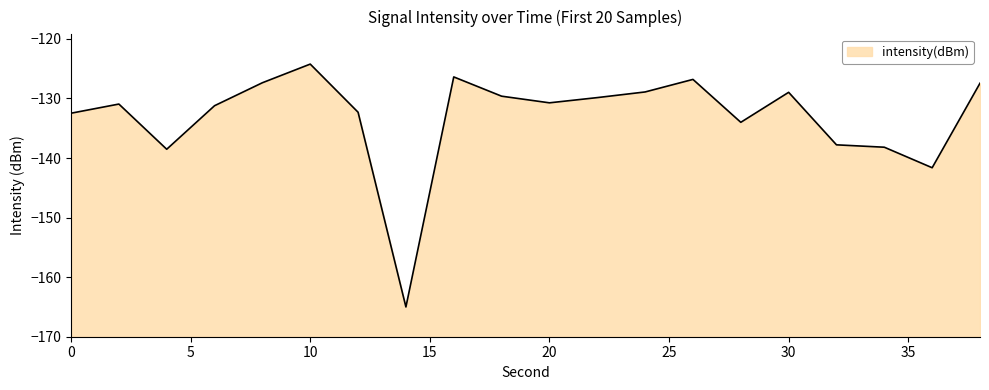

Between 14 and 30, which is larger?

30